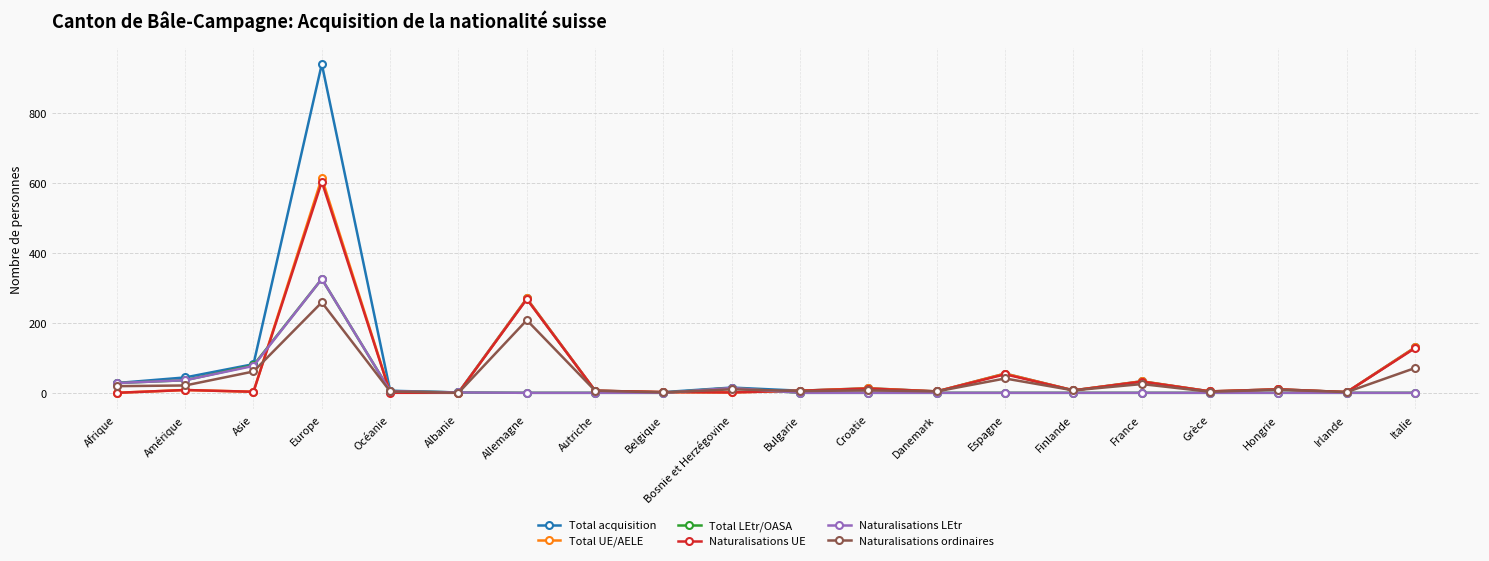

How many lines are shown in the chart?

6